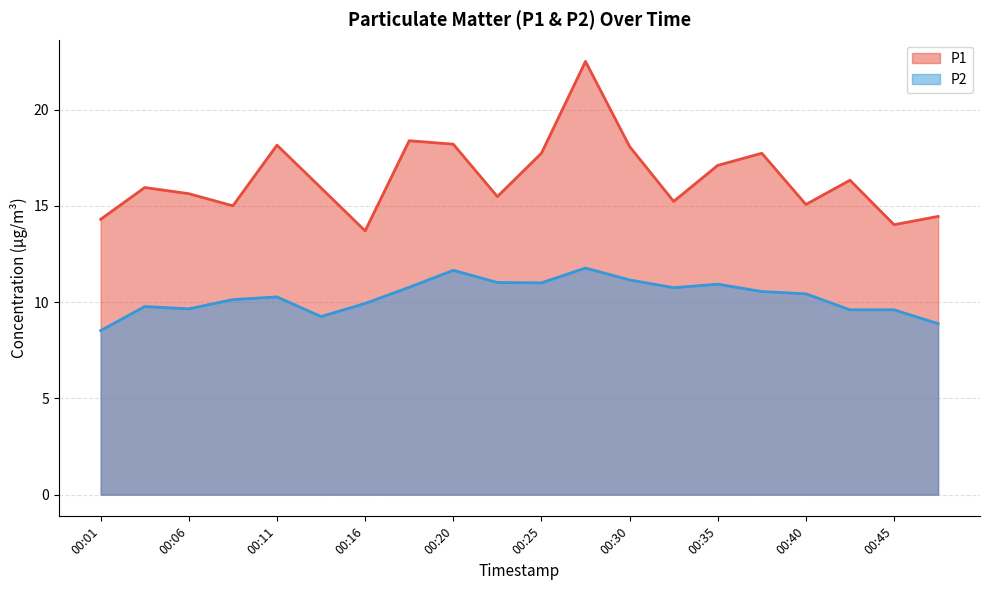

Rank the series by their average value, from lowest to highest.

P2, P1